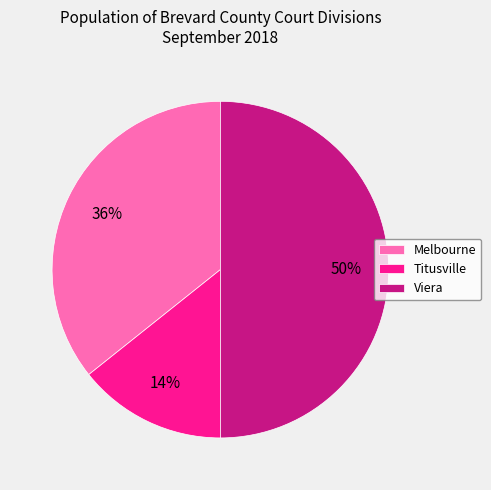

Count the number of slices in the pie.

3